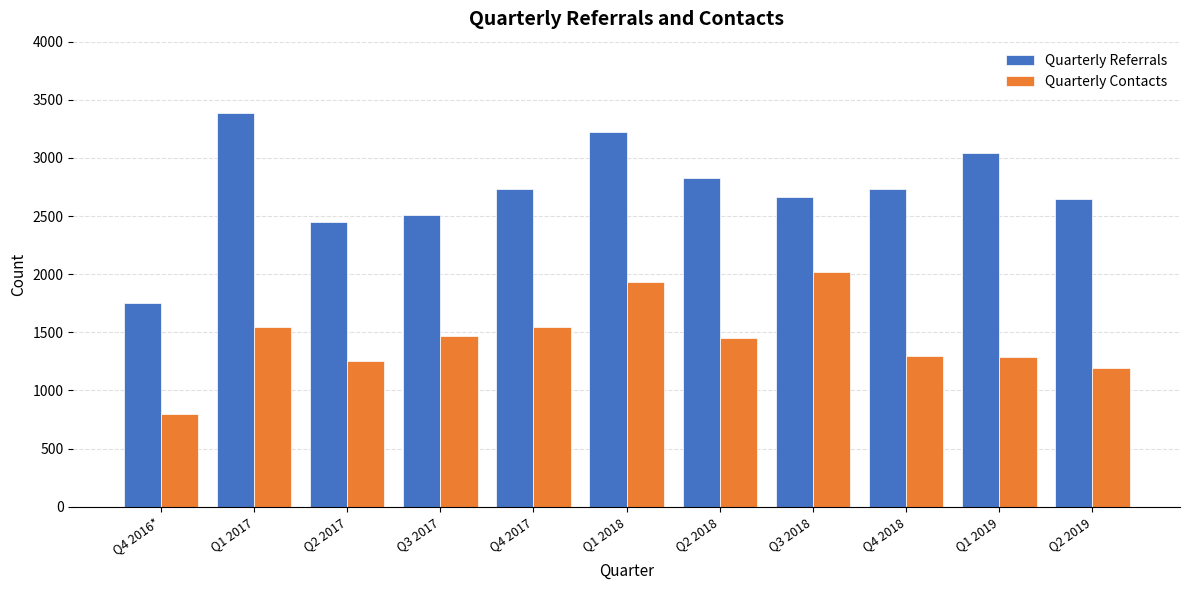

What is the value of the Quarterly Contacts bar at the 2nd from the left?

1549